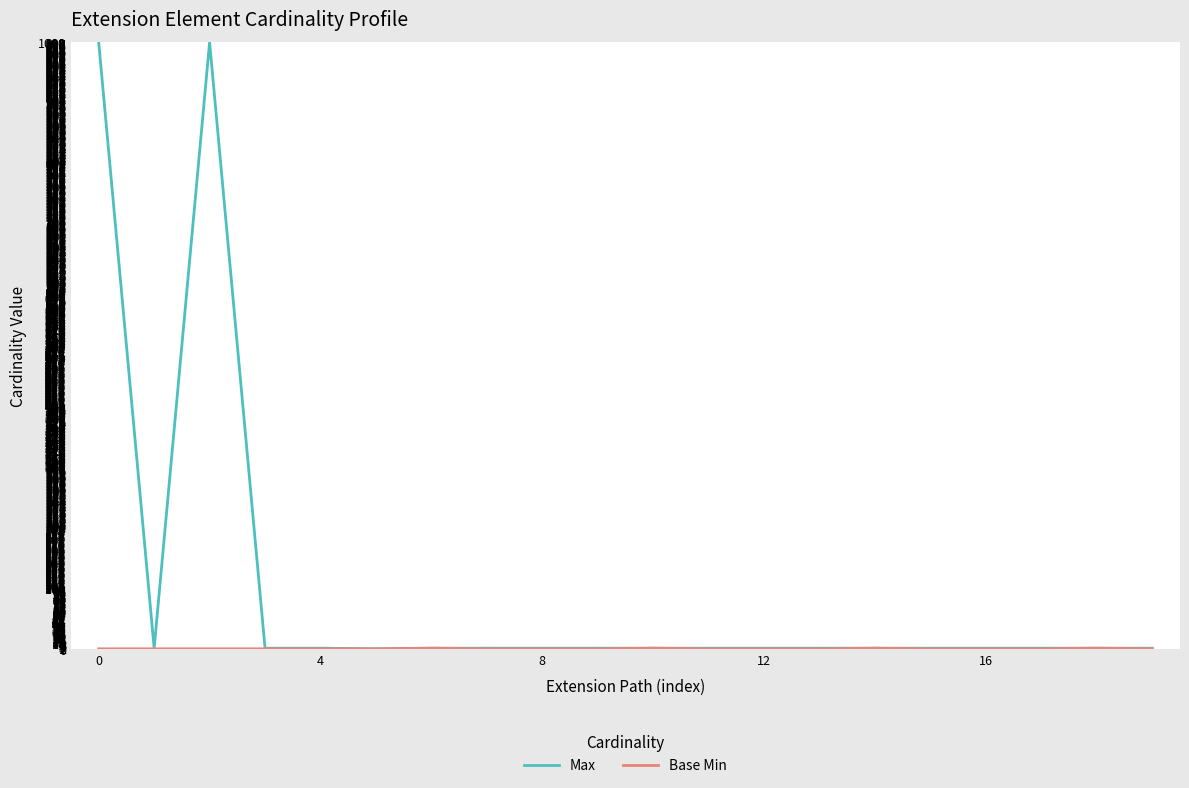

Which series has the largest range (max minus min)?

Max